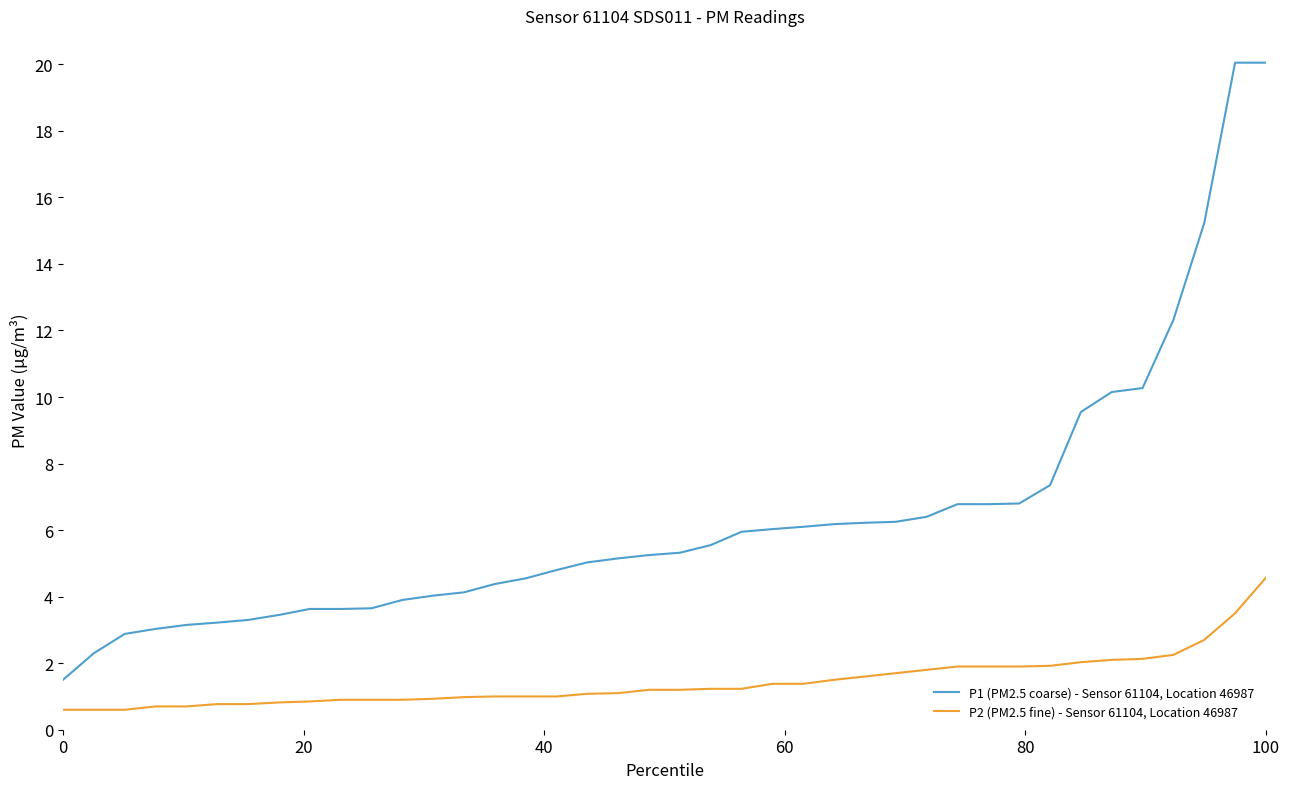

Which series has the largest range (max minus min)?

P1 (PM2.5 coarse) - Sensor 61104, Location 46987